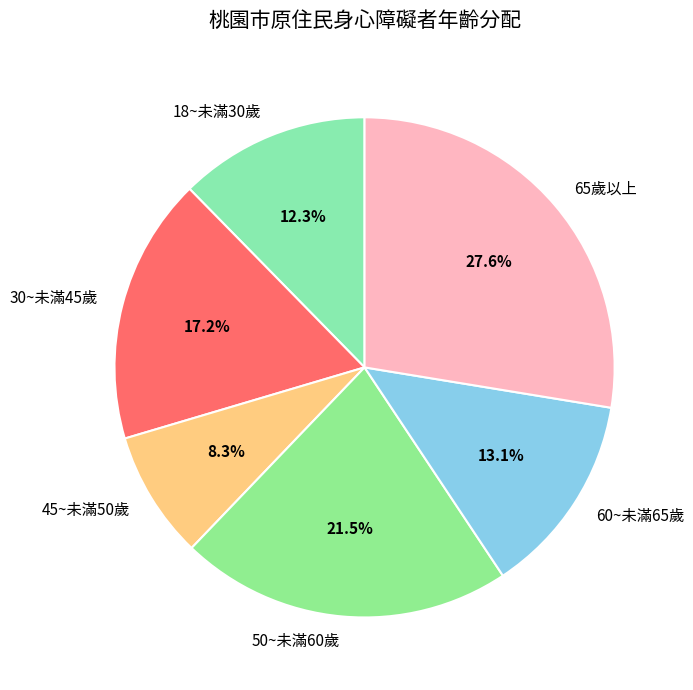

To the nearest percent, what is the combined percentage of 18~未滿30歲 and 65歲以上?

40%